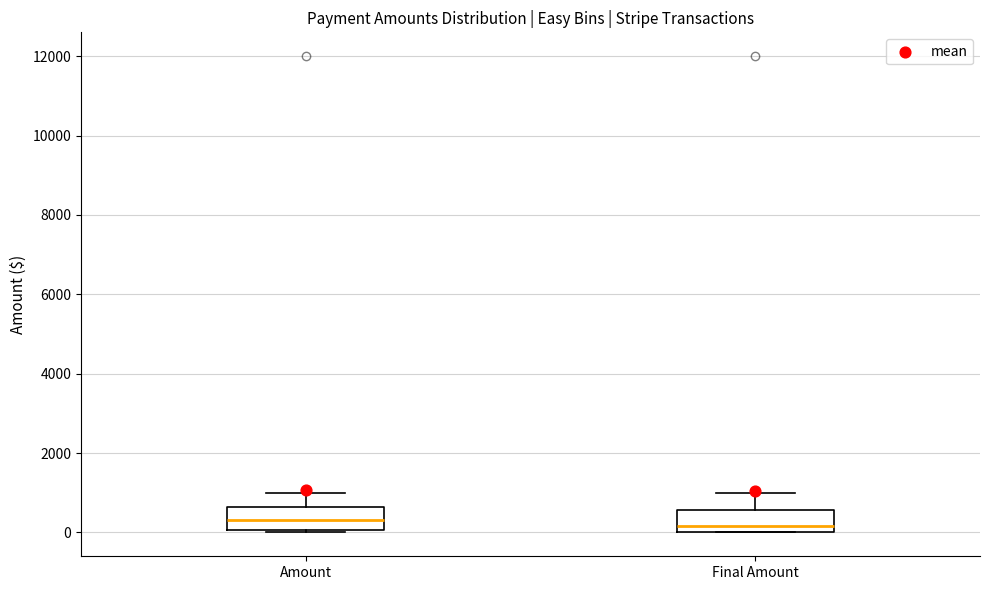

Reading left to right, transcribe this box plot: for each box, give where its median line is, the range the box spans, and where its two whiskers end, as read against the y-axis. The values are not printed on the chart, so give them approximately, as read against the axis.

Amount: median 400, box 0 to 600, whiskers 0 (just below the box's lower edge) to 1000
Final Amount: median 200, box 0 to 600, whiskers 0 to 1000